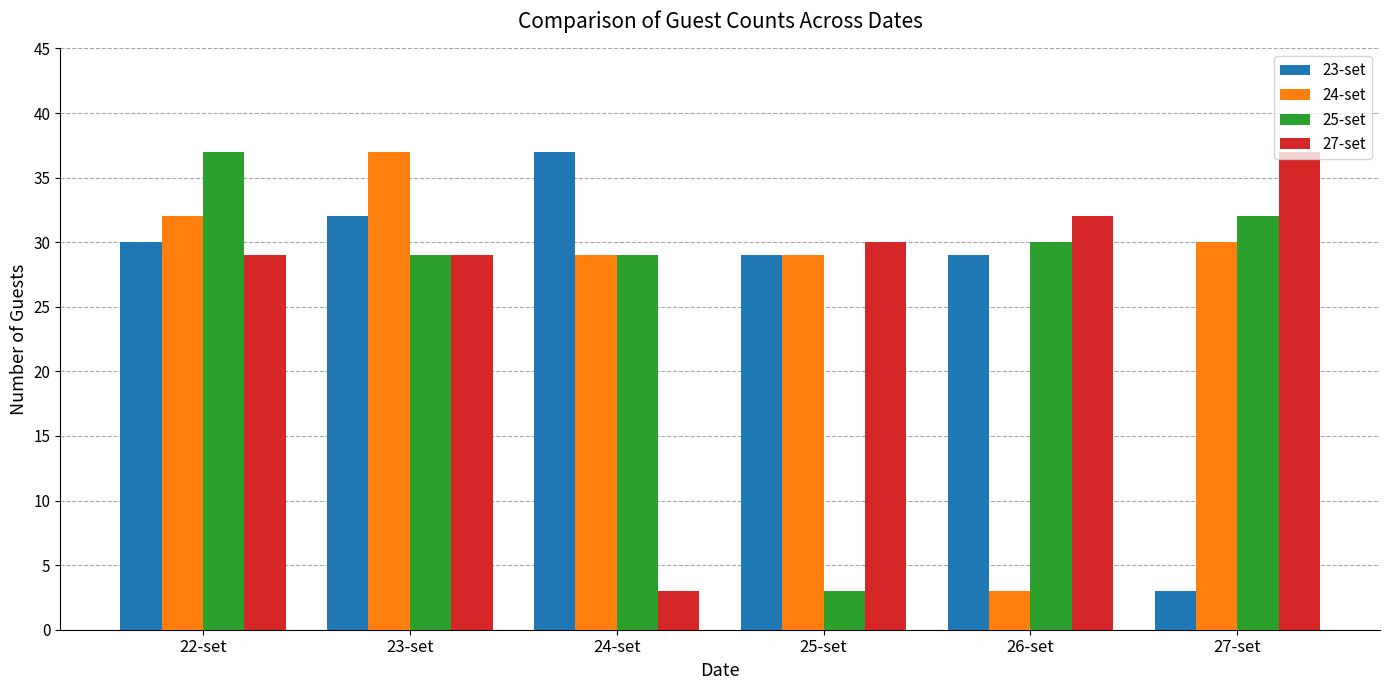

What is the value of the 25-set bar at the 1st from the left?

37